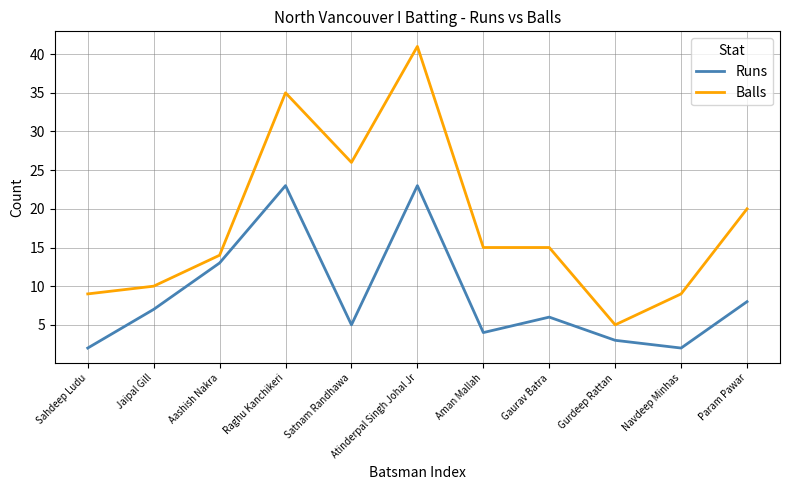

In Runs, how many points are higher than both neighbors (excluding endpoints)?

3